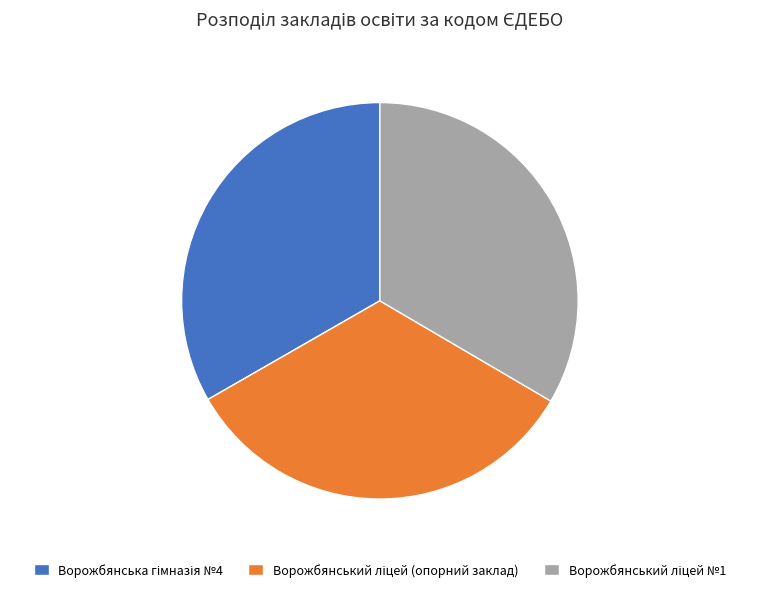

Is there any slice that represents more than half of the pie?

No